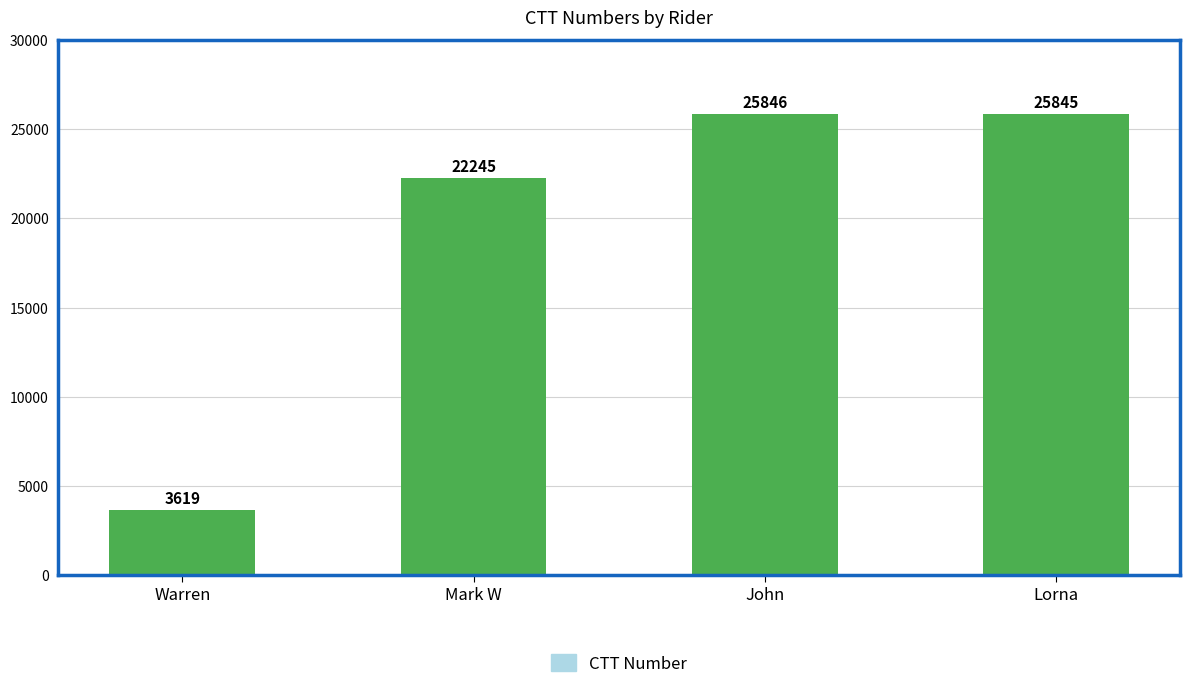

What is the change in value from Warren to Lorna?

+22226